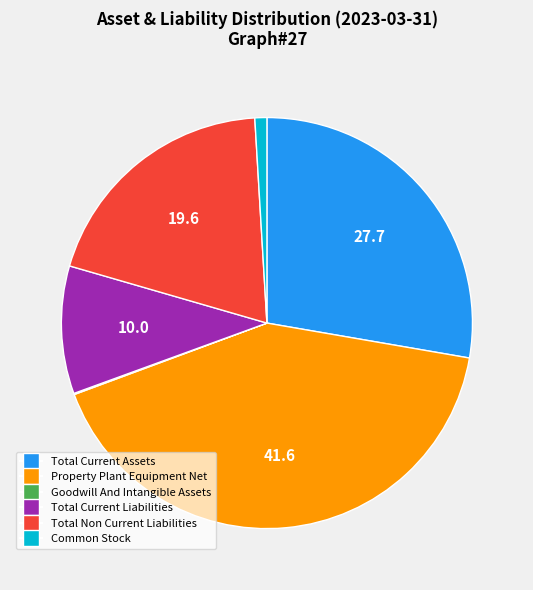

Does any single category account for the majority?

No